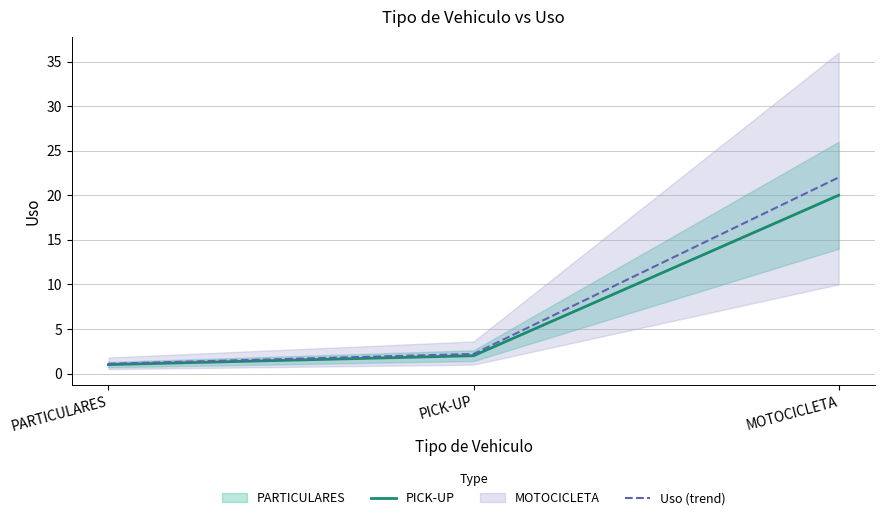

True or false: Uso (trend) has a value of 1.1 at PARTICULARES.

True